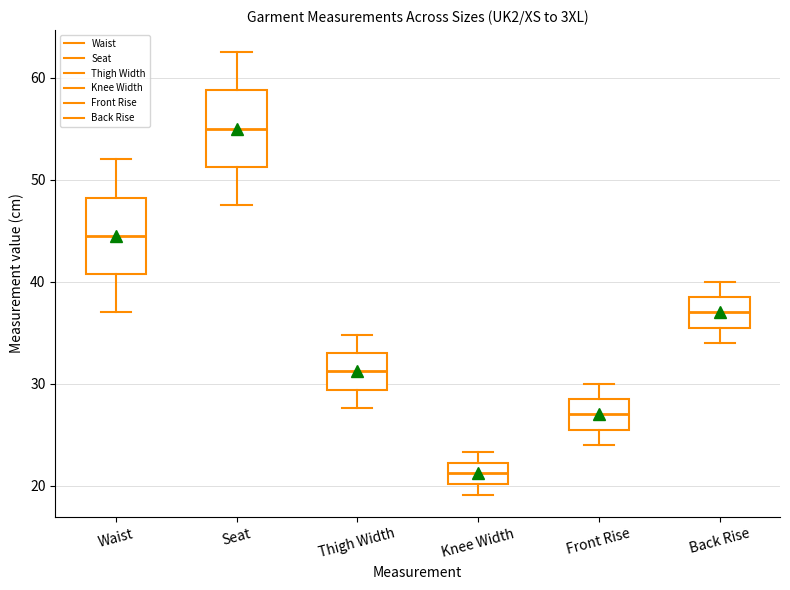

Where does the lower whisker of the box for Thigh Width end on the y-axis? The values are not printed on the chart, so give them approximately, as read against the axis.

28